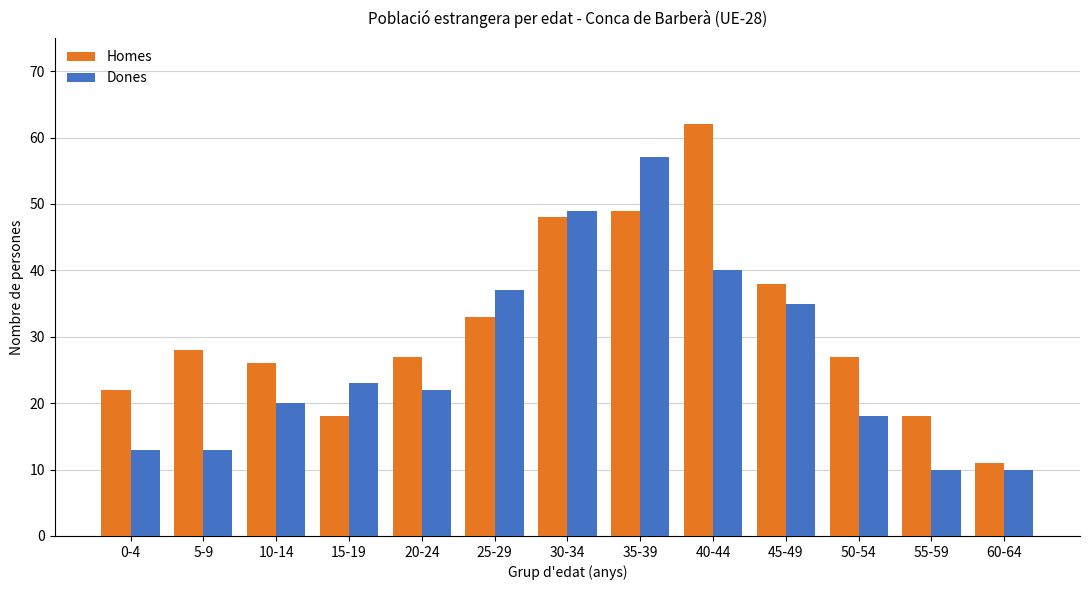

Reading left to right, transcribe all the data shown in this chart.

Homes: 22	28	26	18	27	33	48	49	62	38	27	18	11
Dones: 13	13	20	23	22	37	49	57	40	35	18	10	10